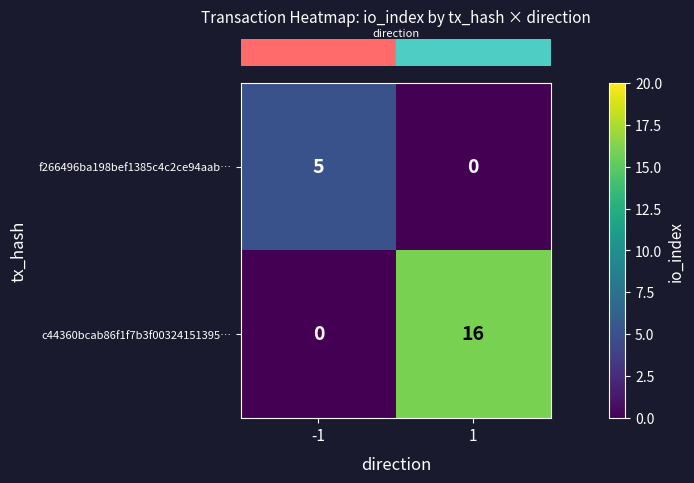

What is the difference between the highest and lowest values at -1?

5